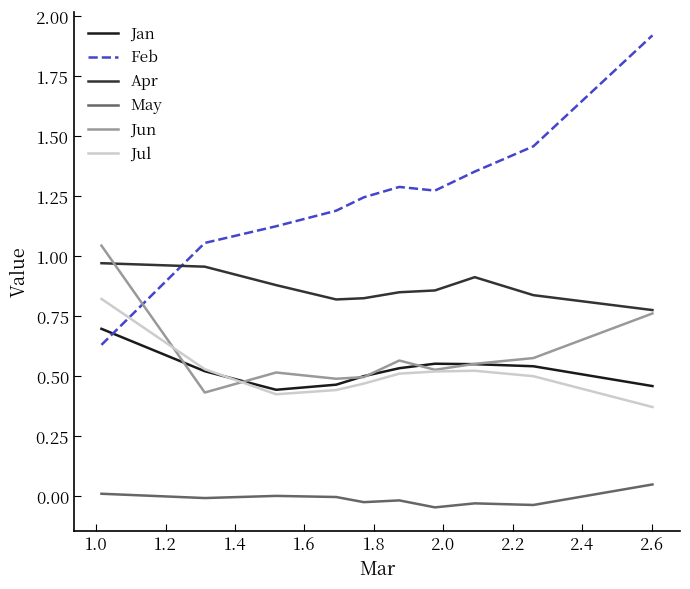

True or false: Jun and May intersect in this chart.

False